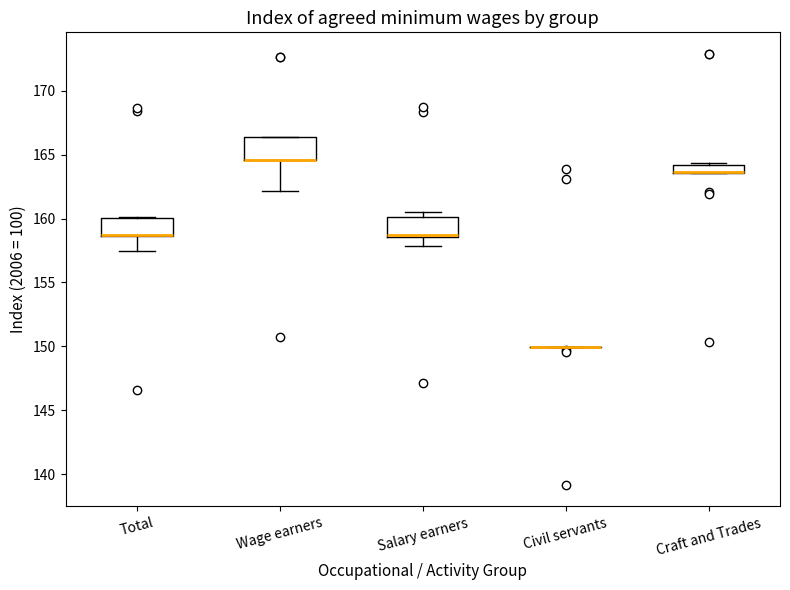

Where is the lower edge of the box for Wage earners on the y-axis? The values are not printed on the chart, so give them approximately, as read against the axis.

164.5